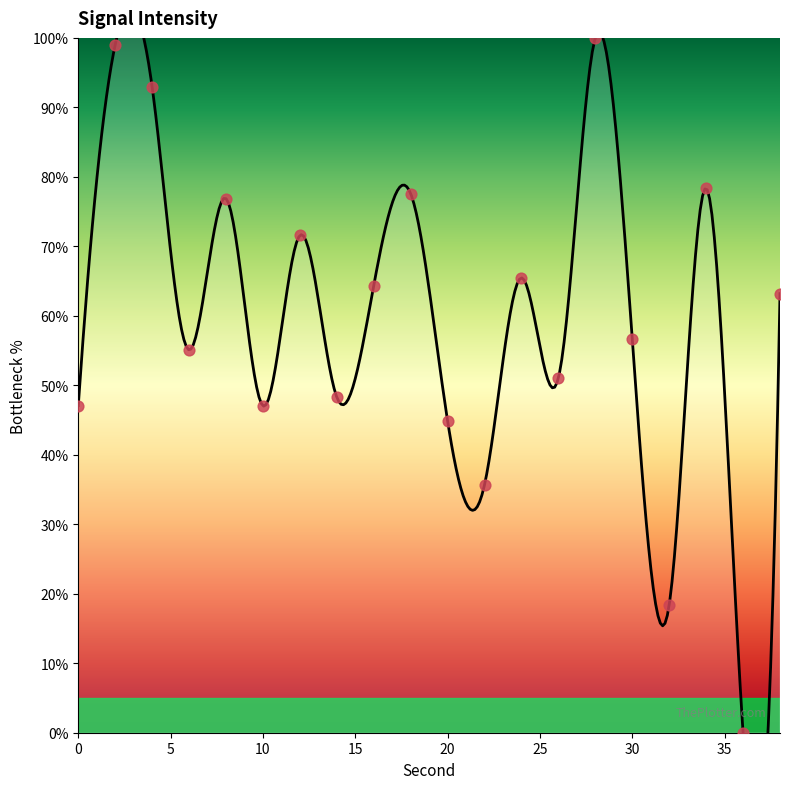

Which has a higher value, 30 or 24?

24